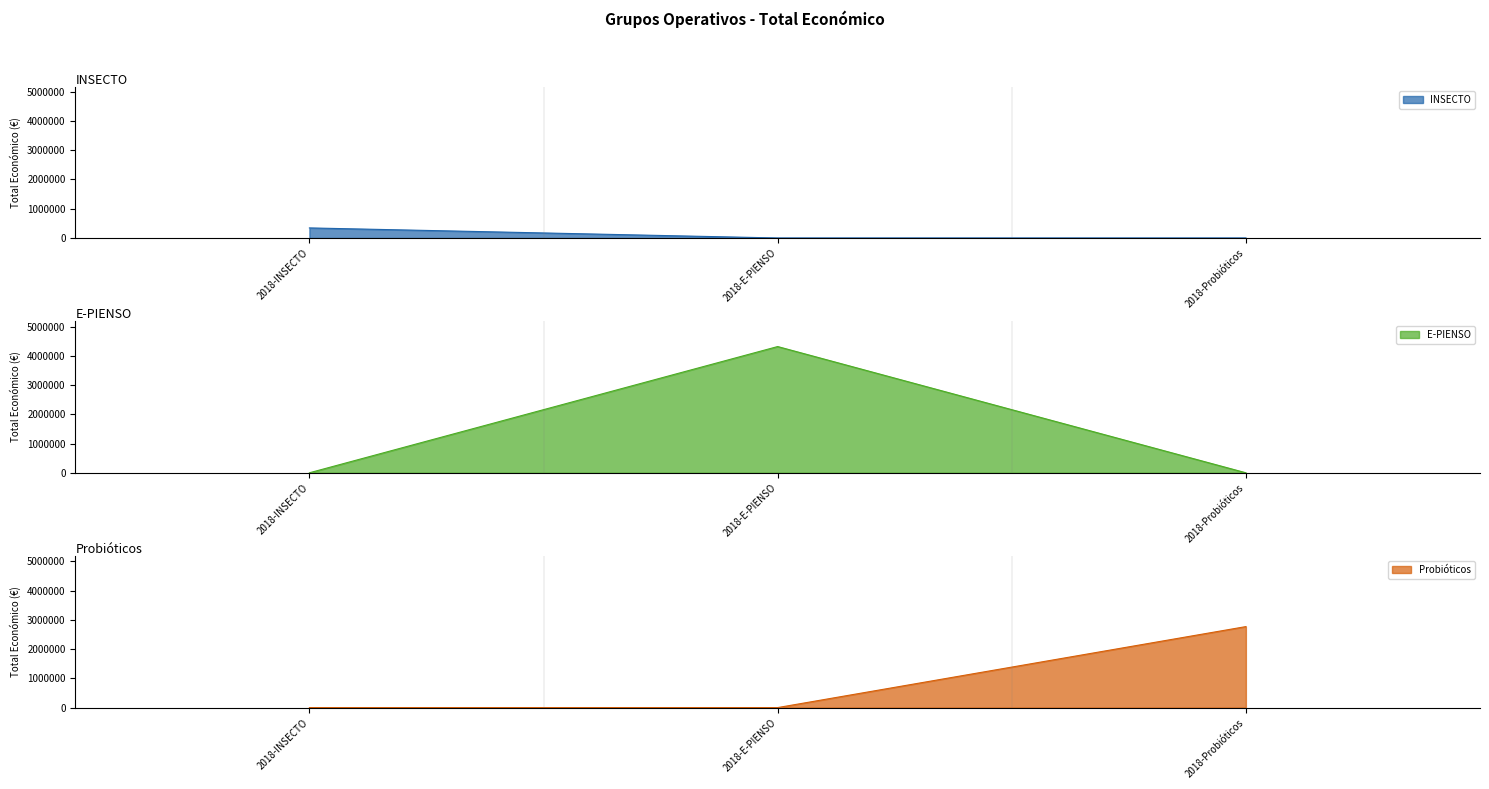

Reading left to right, list all the values displayed in this chart.

2018-INSECTO=344243	2018-E-PIENSO=4316373	2018-Probióticos=2769359